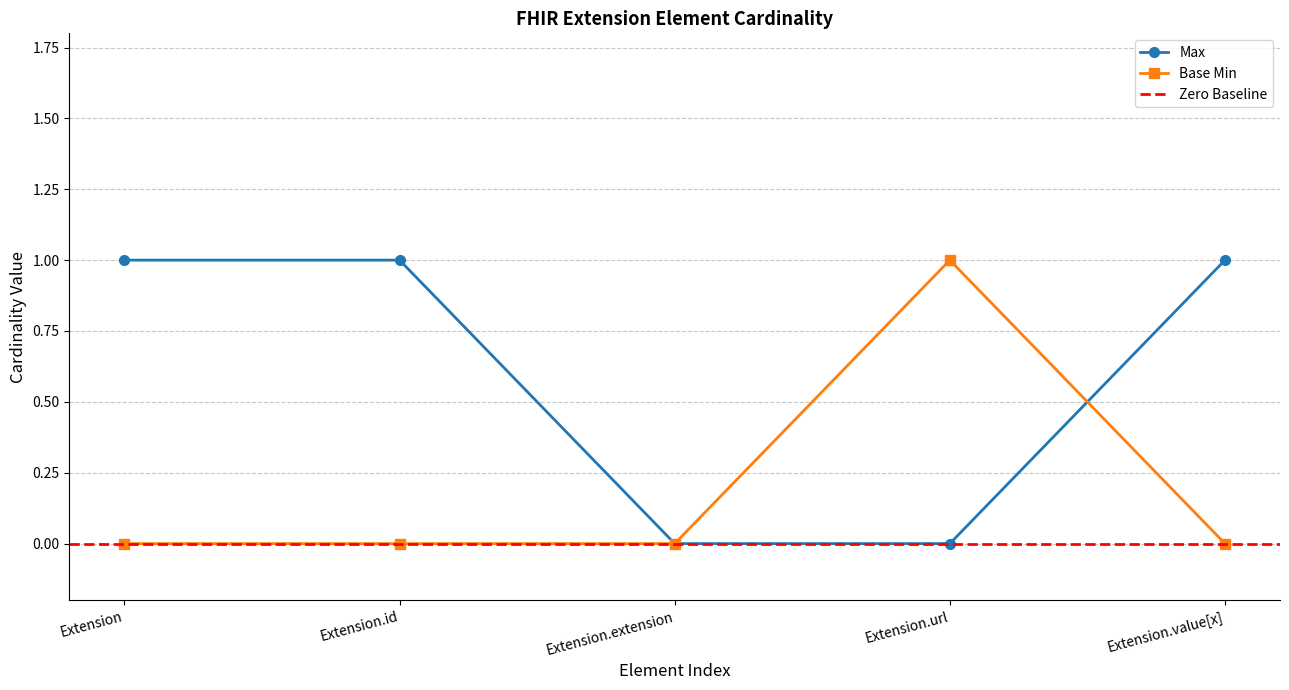

Count the Base Min values in the range 0 to 1.

5